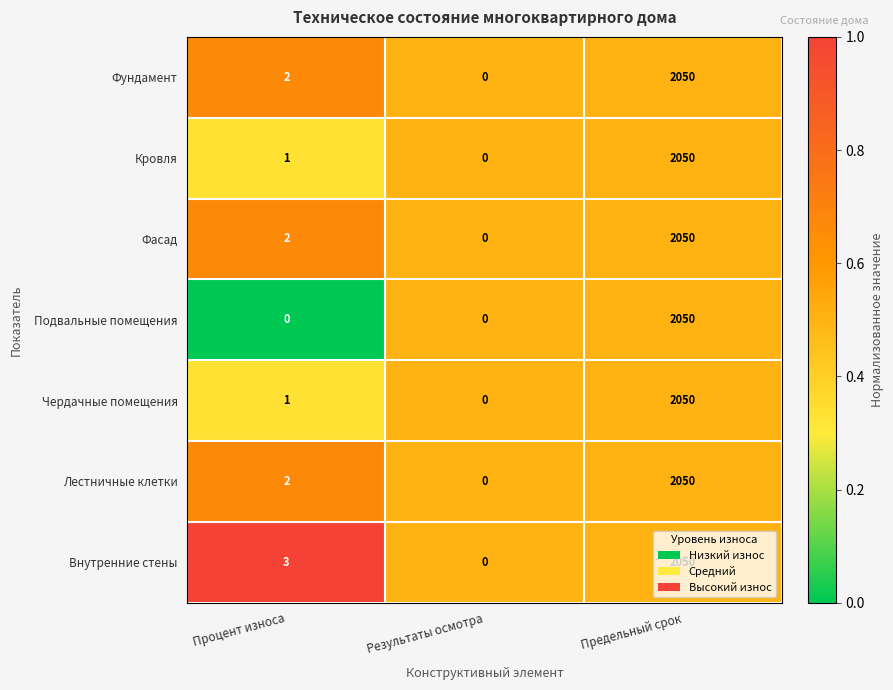

At which category is the sum across all series the highest?

Предельный срок